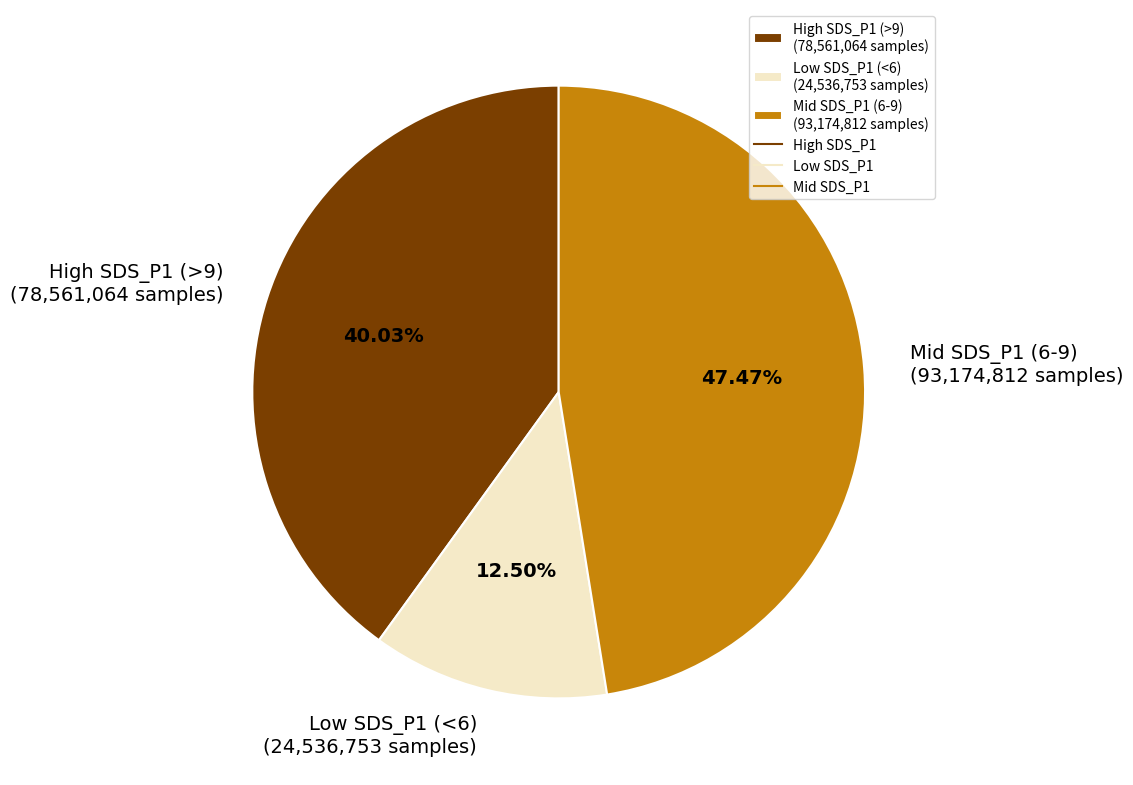

Does Mid SDS_P1 (6-9) (93,174,812 samples) represent more than half of the total?

No